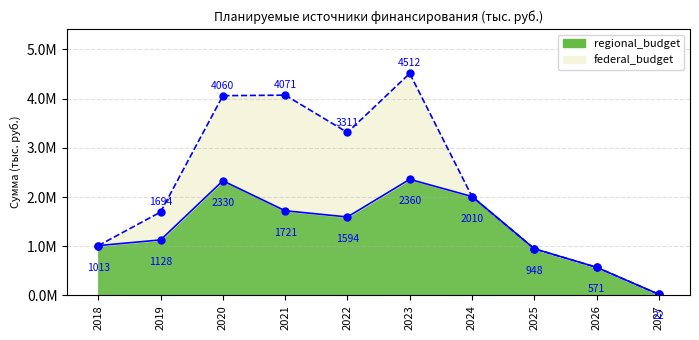

Rank the categories by value from lowest to highest.

2027, 2026, 2025, 2018, 2019, 2022, 2021, 2024, 2020, 2023